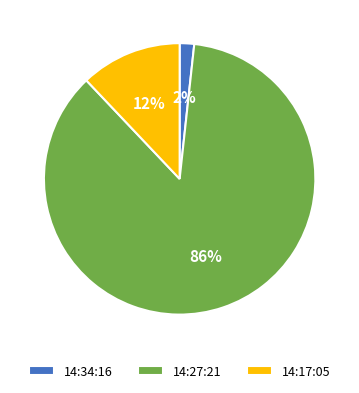

Rank the categories by value from highest to lowest.

14:27:21, 14:17:05, 14:34:16